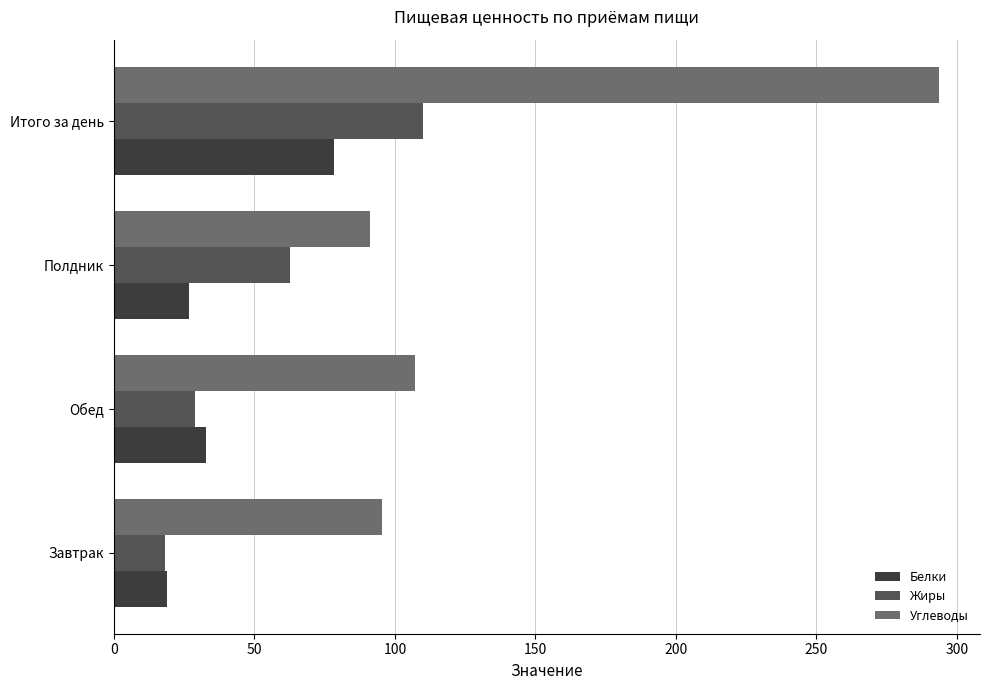

Rank the categories by Углеводы value from highest to lowest.

Итого за день, Обед, Завтрак, Полдник